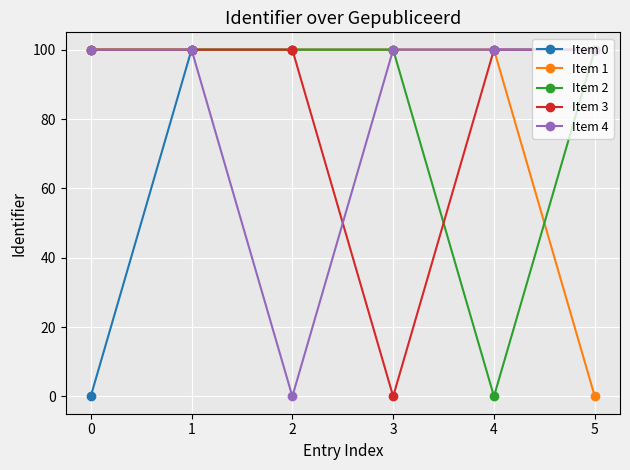

The Item 0 series shows 46.1 at 1. True or false?

False